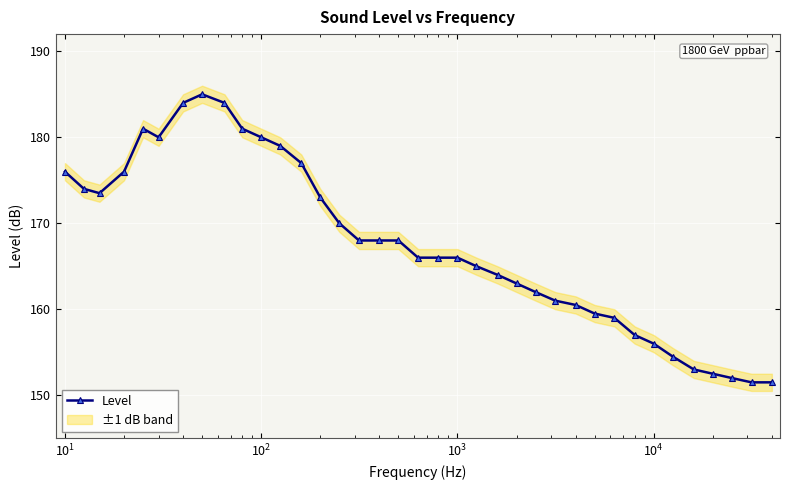

True or false: Level has more than 0 interior local peaks.

True